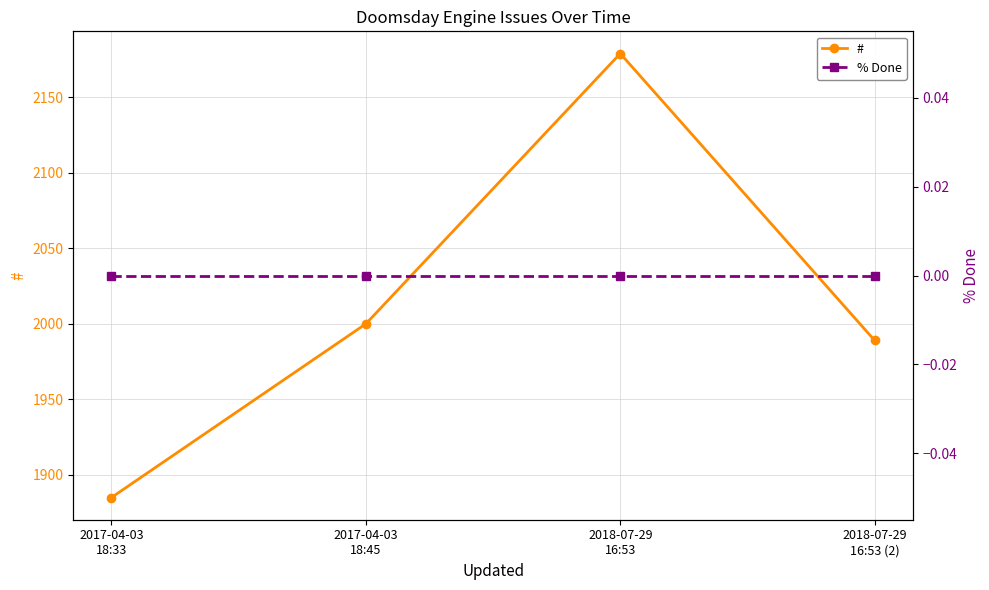

List the series in order of their peak value, lowest first.

% Done, #